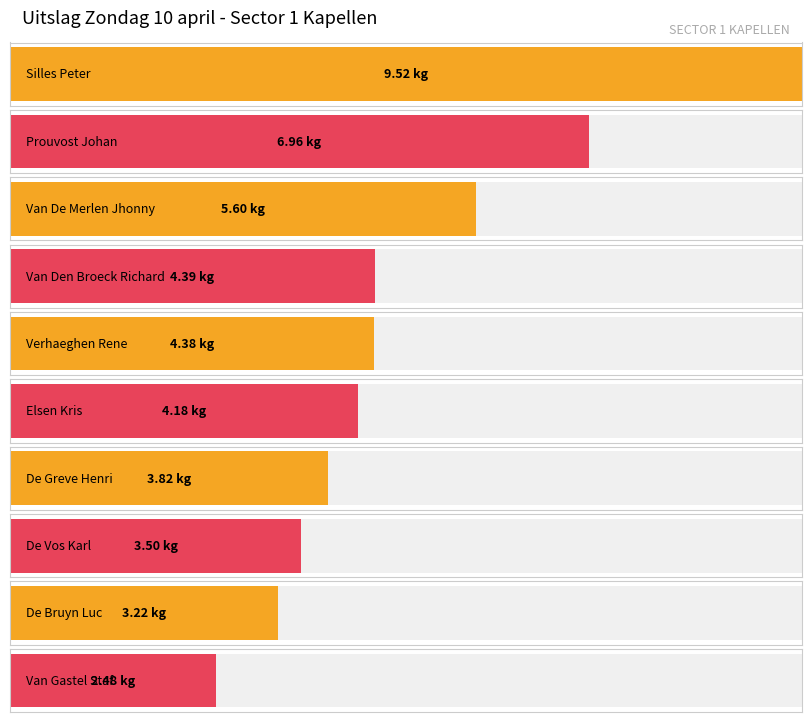

What is the difference between the maximum and minimum values?

7.0